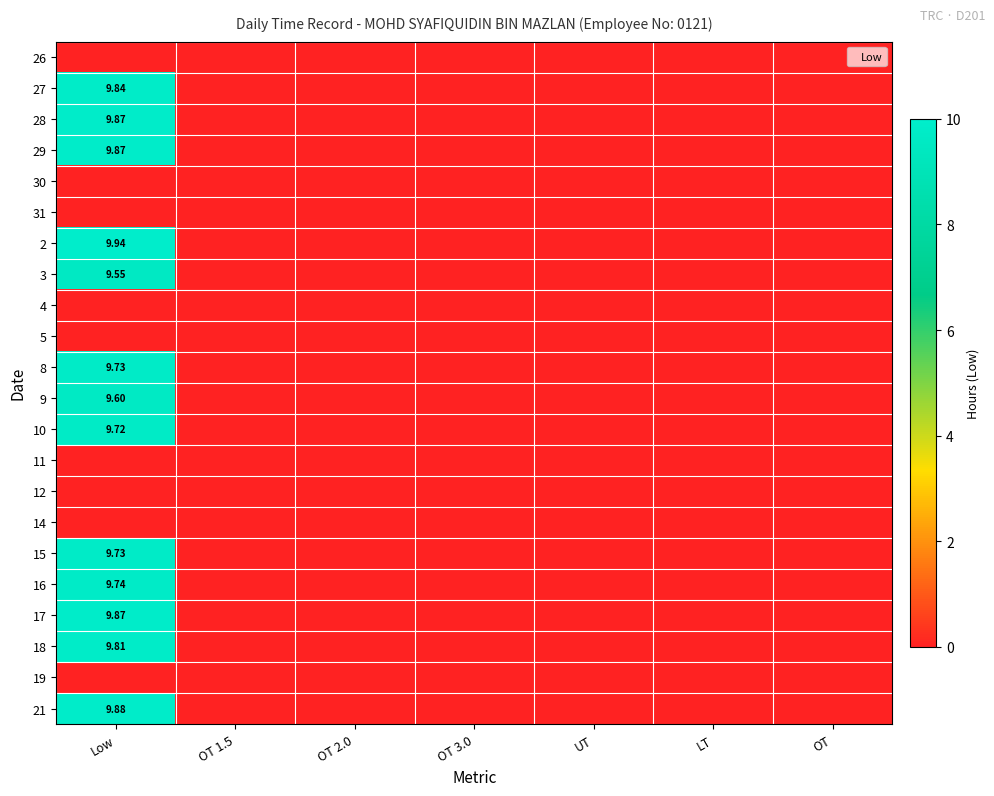

Between OT 2.0 and OT 3.0, which is larger?

OT 2.0